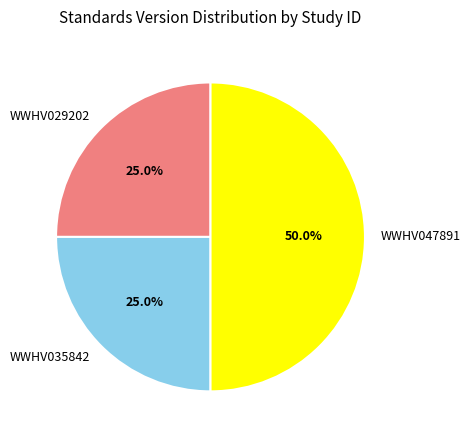

What percentage do WWHV029202 and WWHV035842 together represent?

50.0%